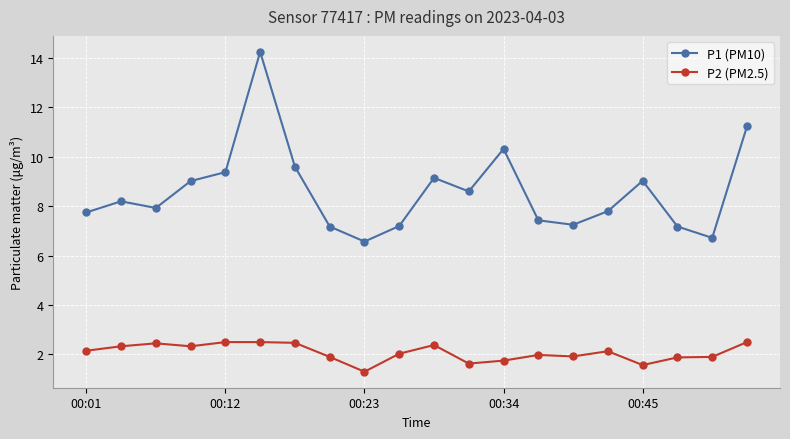

How many data points in P1 (PM10) are above 8?

10